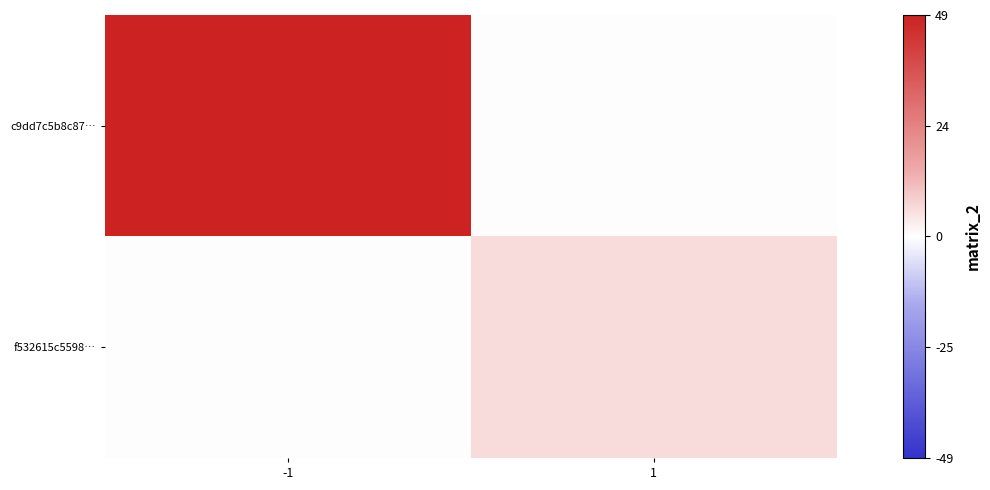

Reading left to right, extract all data points from this chart.

c9dd7c5b8c87…: -1=49	1=0
f532615c5598…: -1=0	1=6